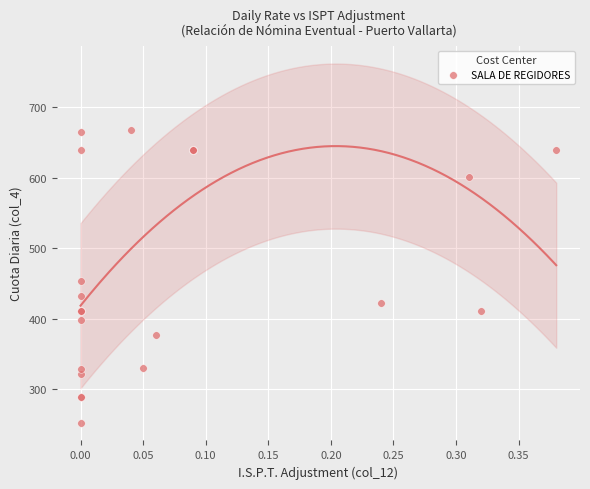

What Y value in the scatter plot is closest to 460?

452.9